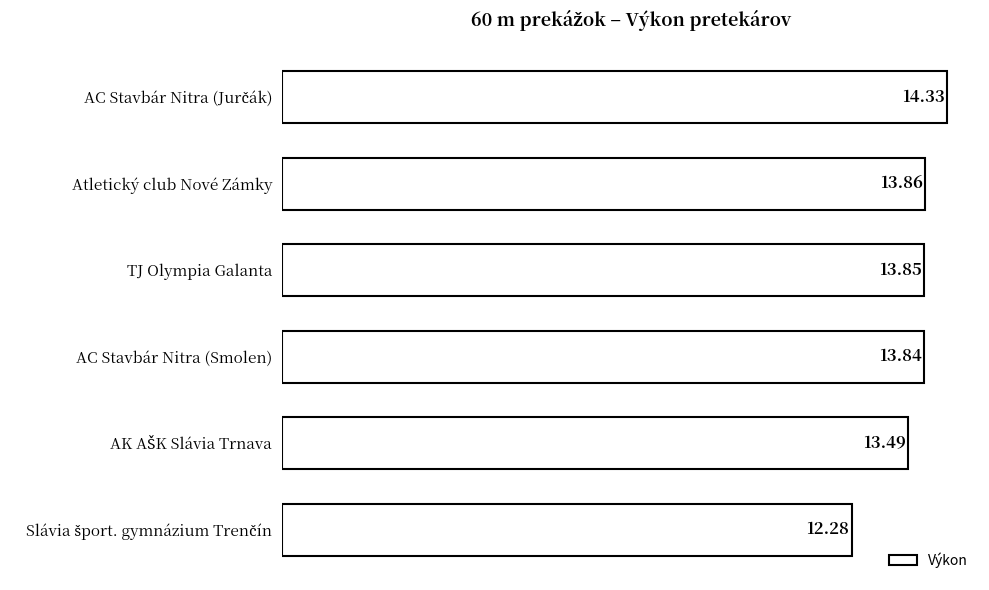

Between Atletický club Nové Zámky and TJ Olympia Galanta, which is larger?

Atletický club Nové Zámky